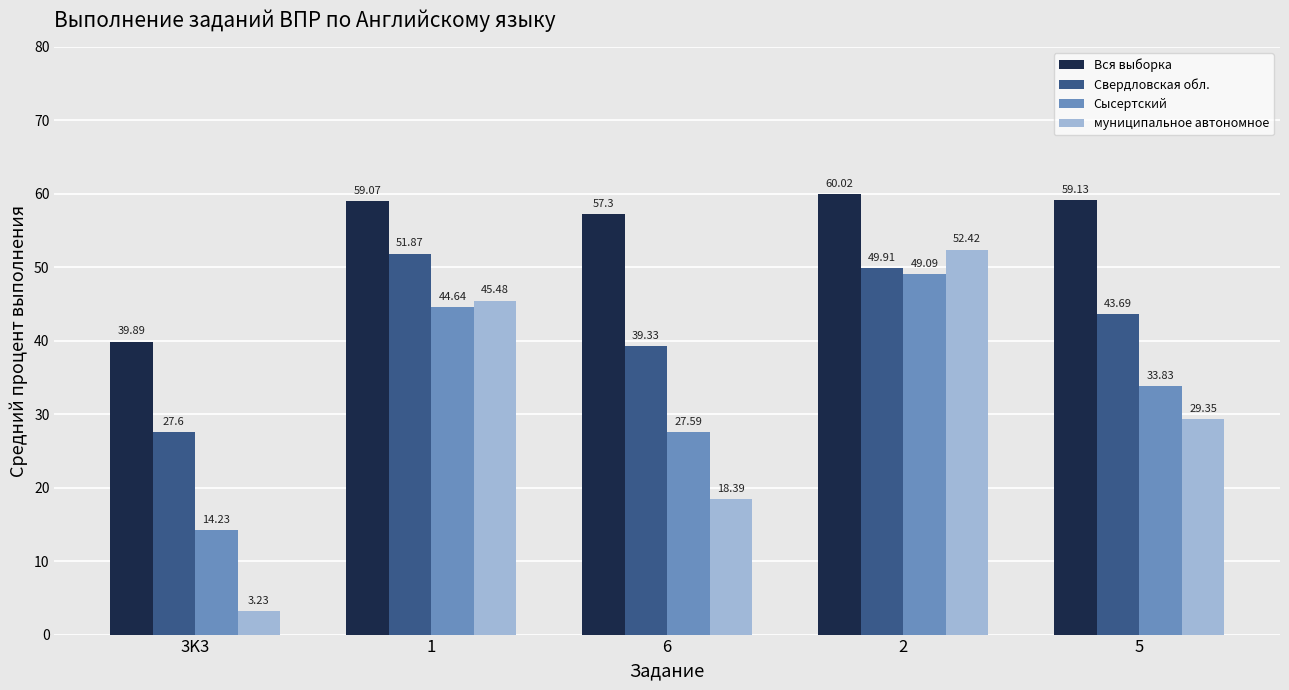

What is the difference between the maximum and minimum values in the муниципальное автономное series?

49.2